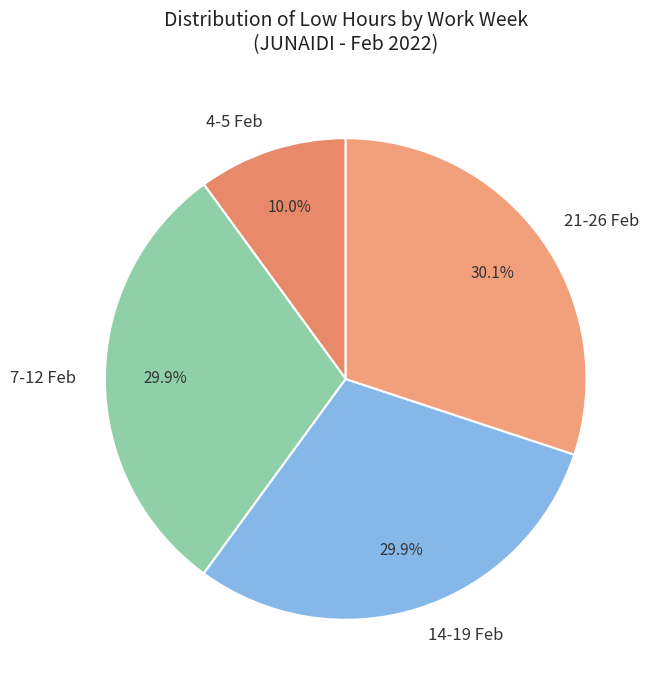

How many segments does this pie chart have?

4